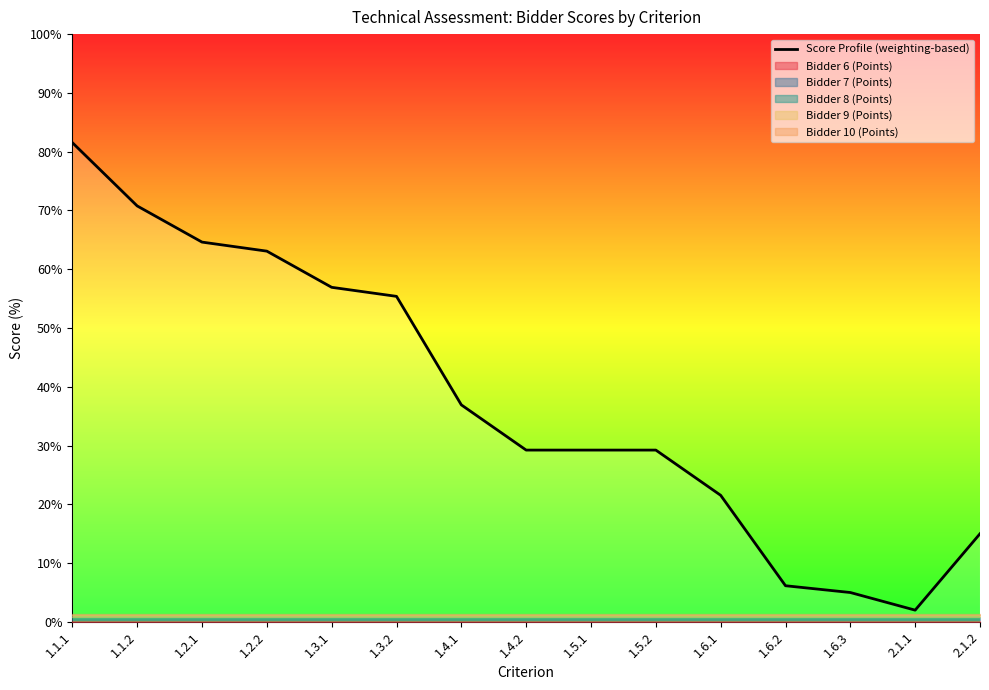

Where is the data nearest to the value 41?

1.4.1